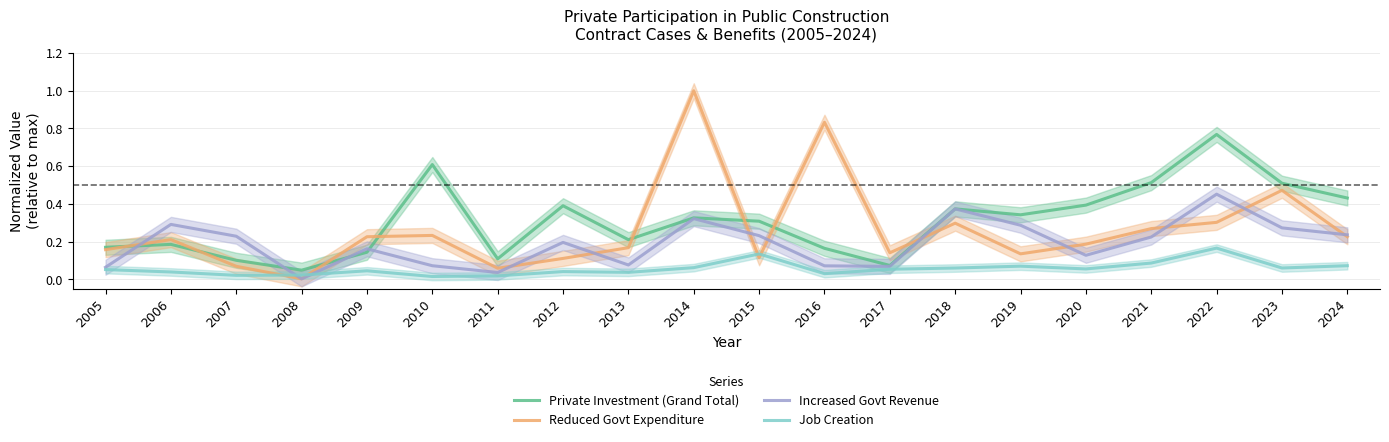

List the series in order of their overall mean, highest first.

Private Investment (Grand Total), Reduced Govt Expenditure, Increased Govt Revenue, Job Creation